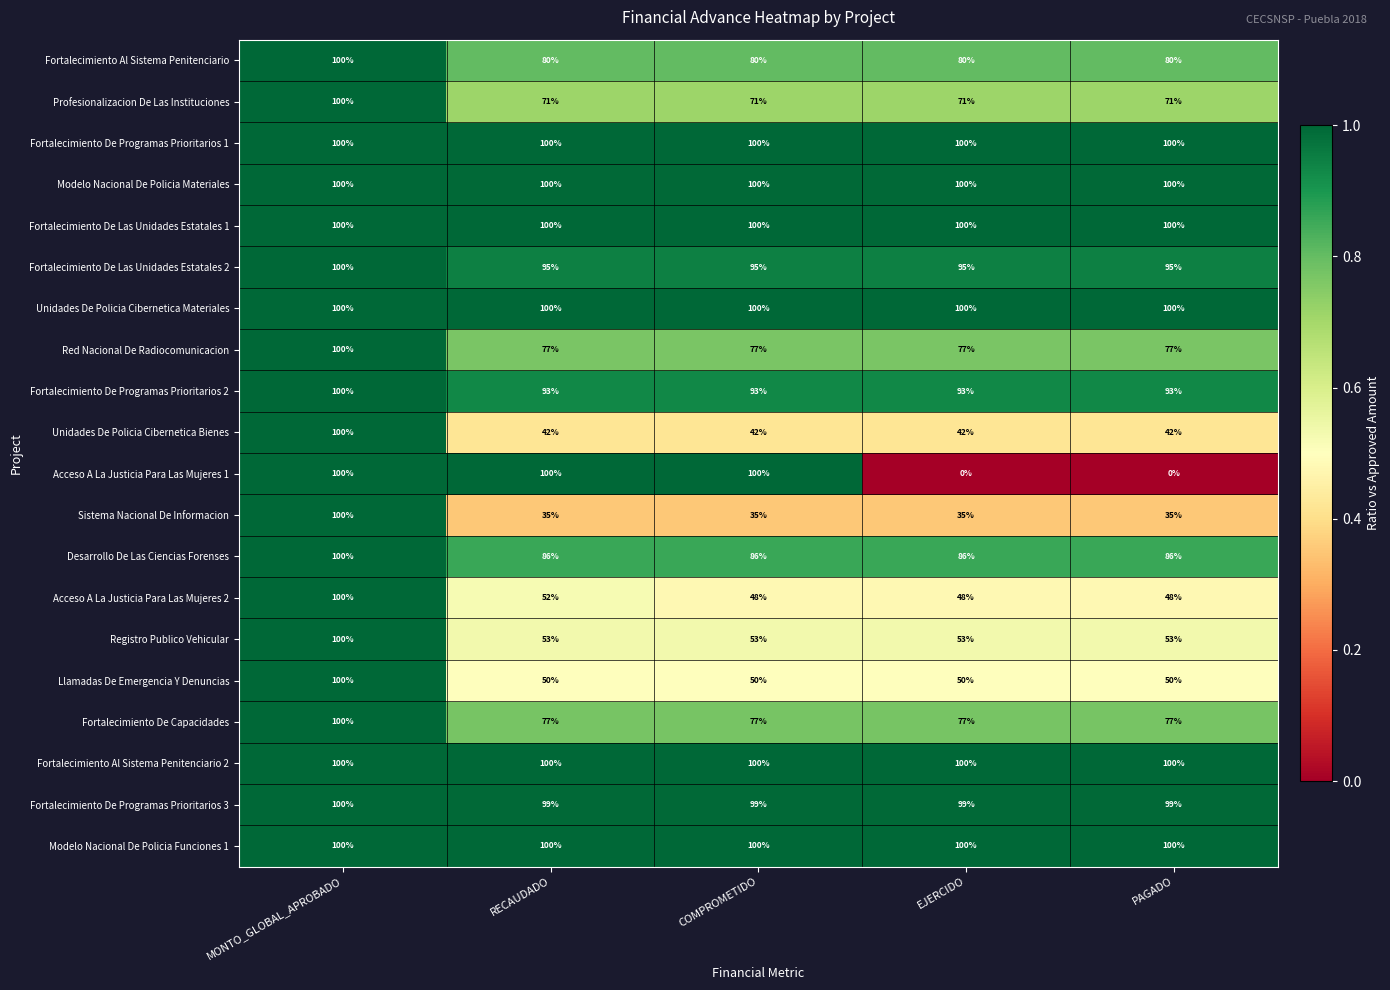

At how many categories does at least one series exceed 86?

5